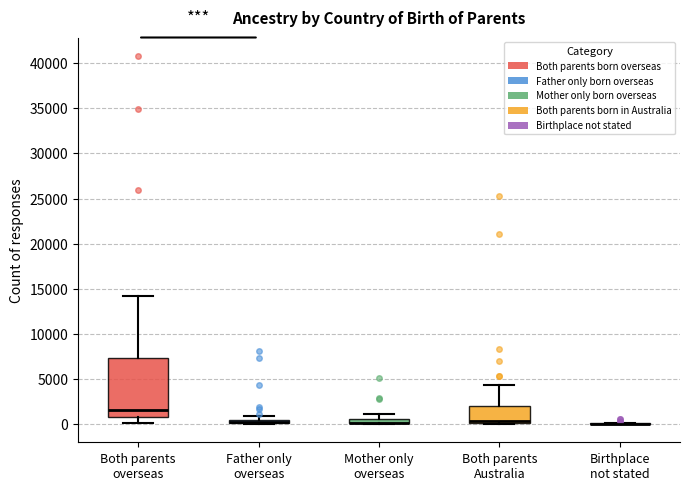

Which box is the tallest, from its lower edge to its upper edge?

Both parents overseas